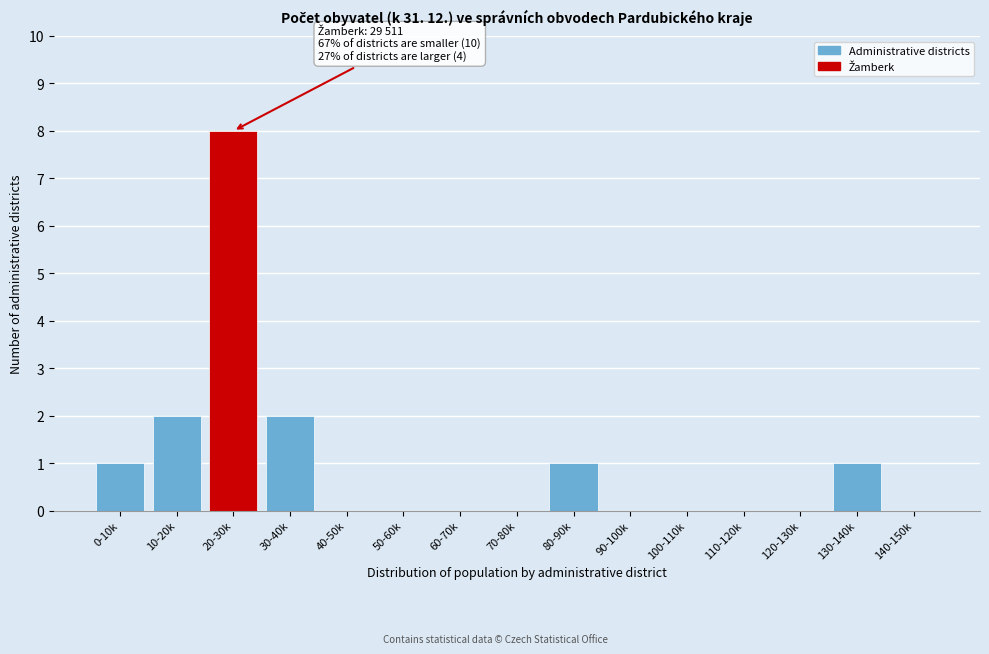

Reading right to left, extract all data points from this chart.

140-150k=0	130-140k=1	120-130k=0	110-120k=0	100-110k=0	90-100k=0	80-90k=1	70-80k=0	60-70k=0	50-60k=0	40-50k=0	30-40k=2	20-30k=8	10-20k=2	0-10k=1